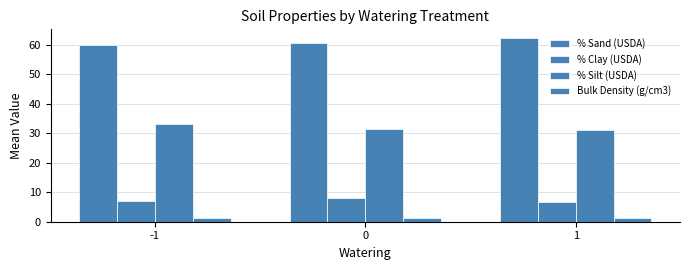

True or false: % Silt (USDA) has a value of 21.0 at -1.

False